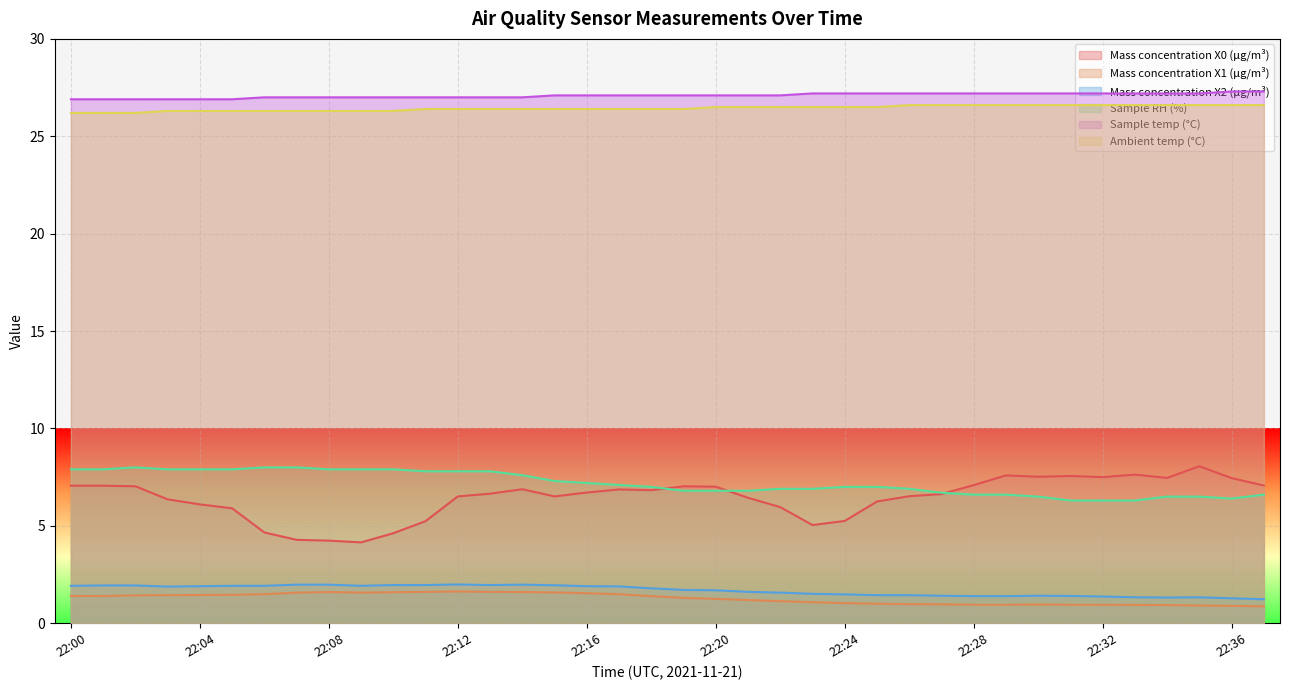

The Sample RH (%) series shows 7.0 at 22:24. True or false?

True